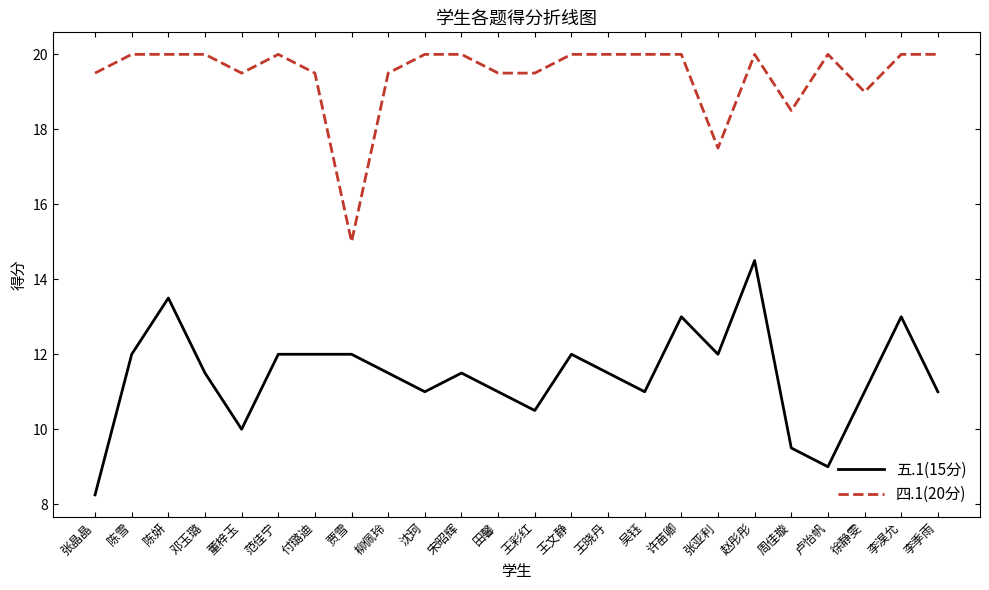

Is the value of 五.1(15分) at 王彩红 greater than the value of 四.1(20分) at 邓玉璐?

No